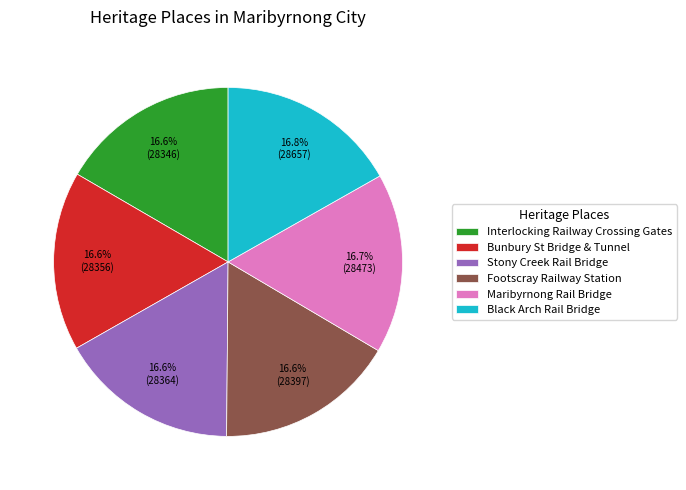

To the nearest percent, what portion does Interlocking Railway Crossing Gates represent?

17%